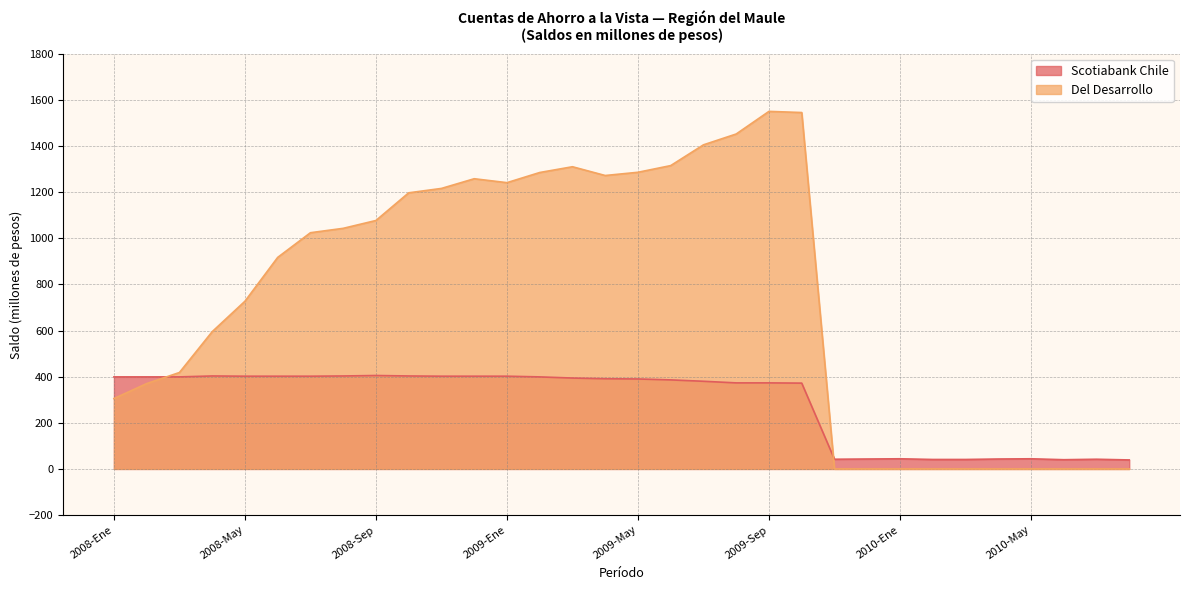

At which category is the sum across all series the highest?

2009-Sep